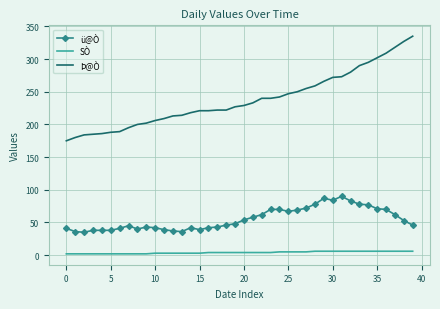

Which series has the widest spread of values?

Þ@Ò